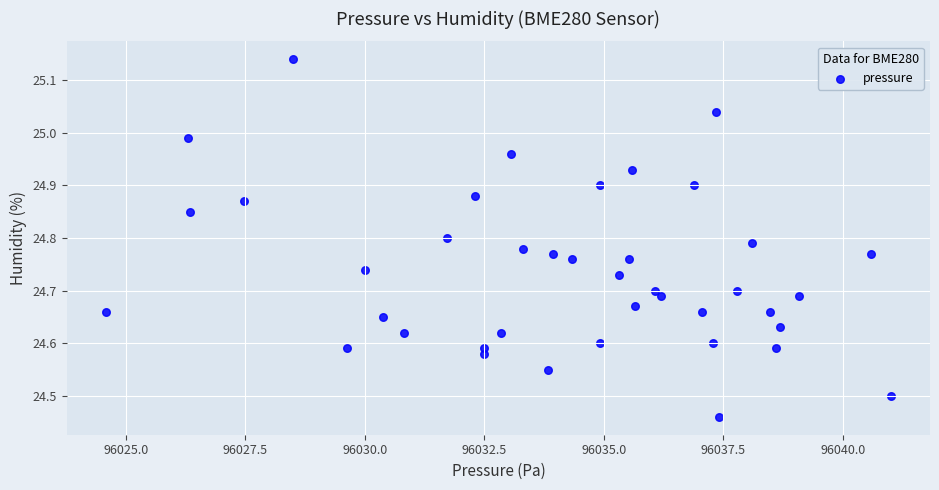

What is the range of Y values (max minus min)?

0.7